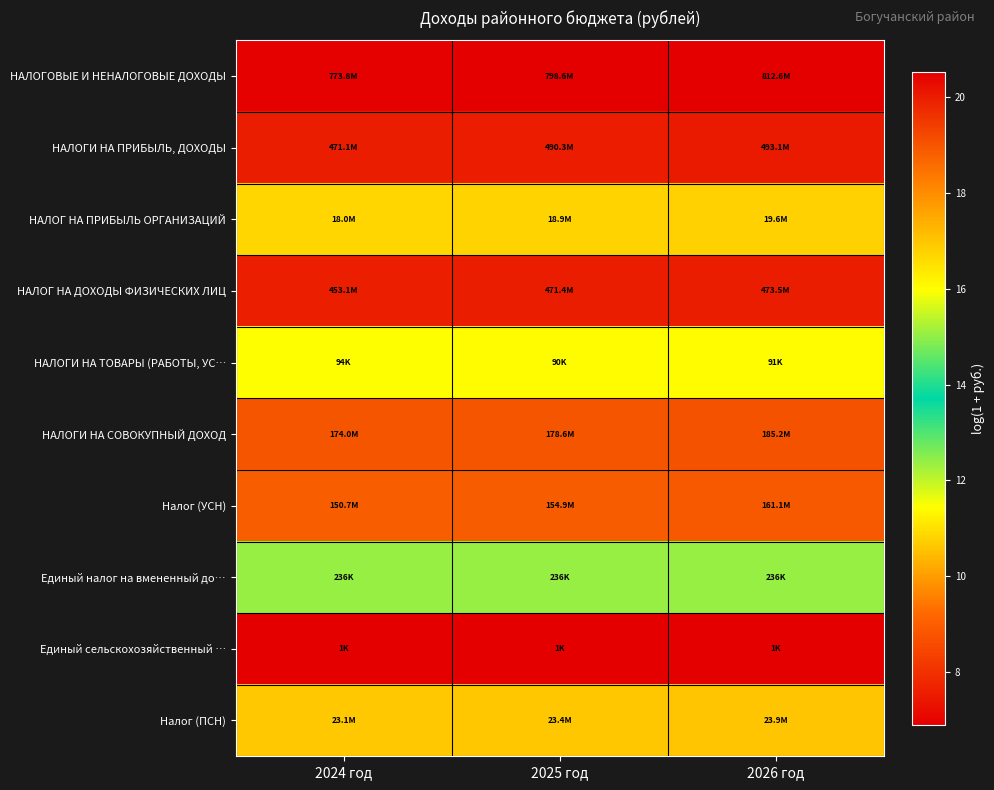

What is the smallest value displayed?

6.9